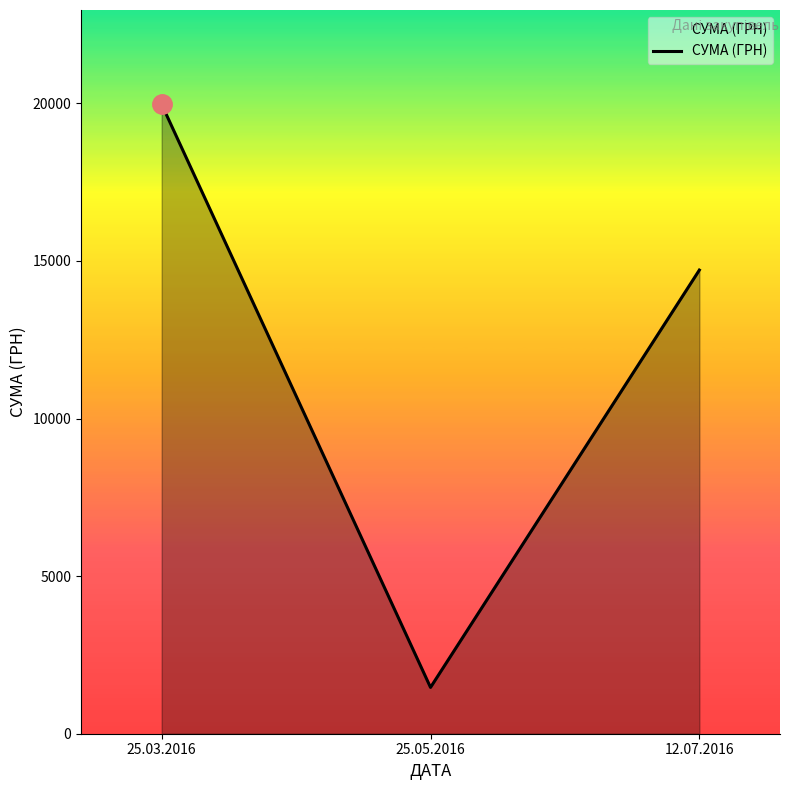

Where is the data nearest to the value 10718?

12.07.2016